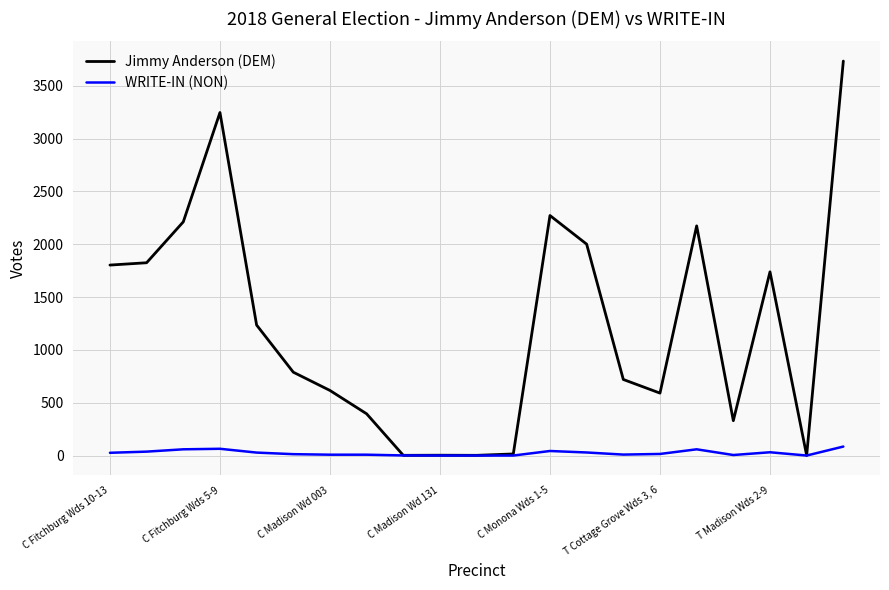

What is the difference between the maximum and minimum values in the WRITE-IN (NON) series?

85